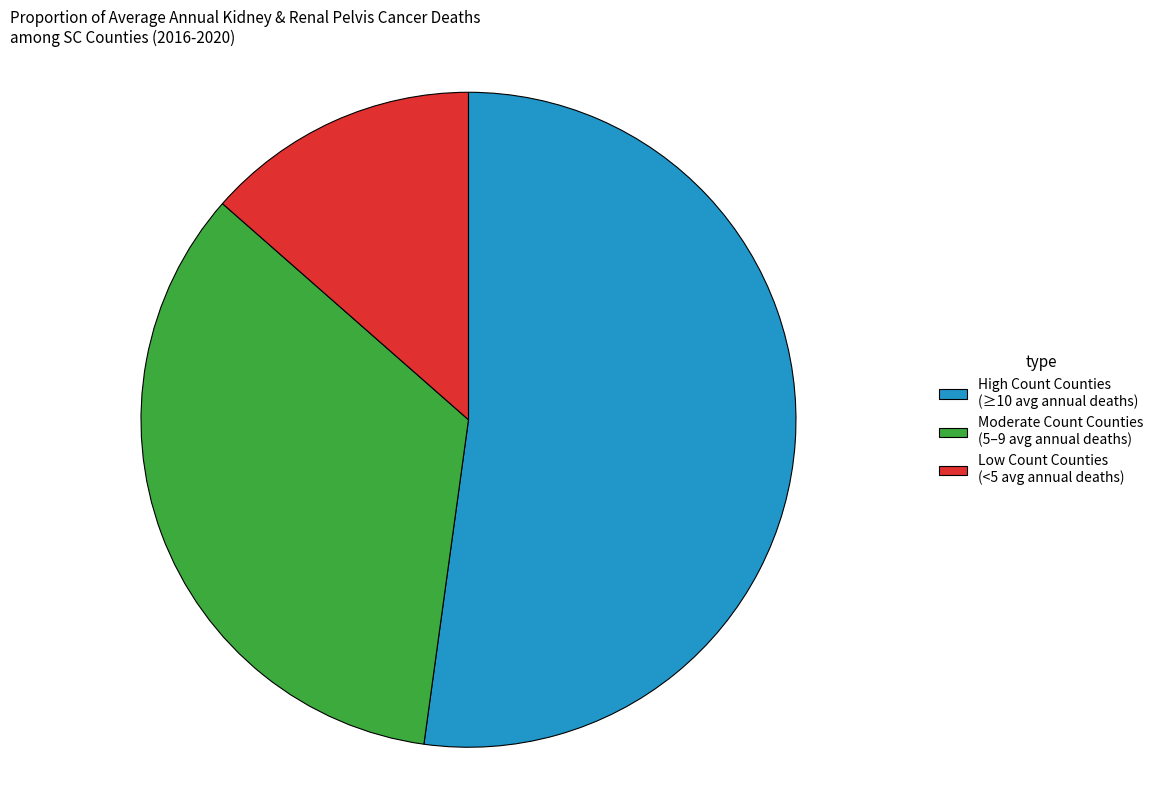

How many slices are in this pie chart?

3